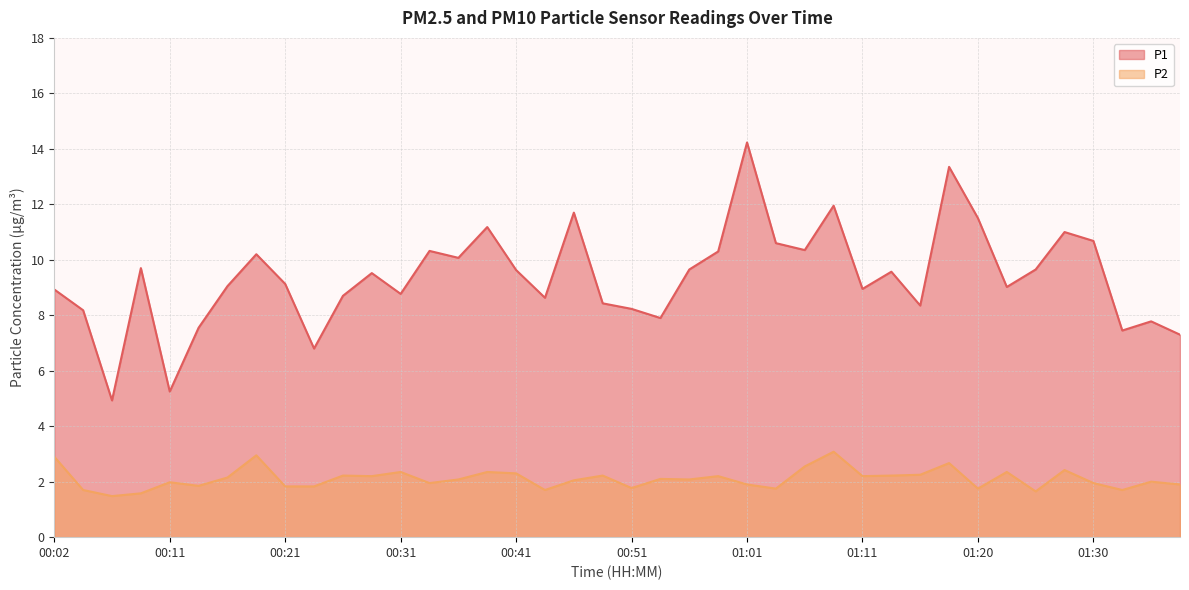

Count the number of data series in this chart.

2